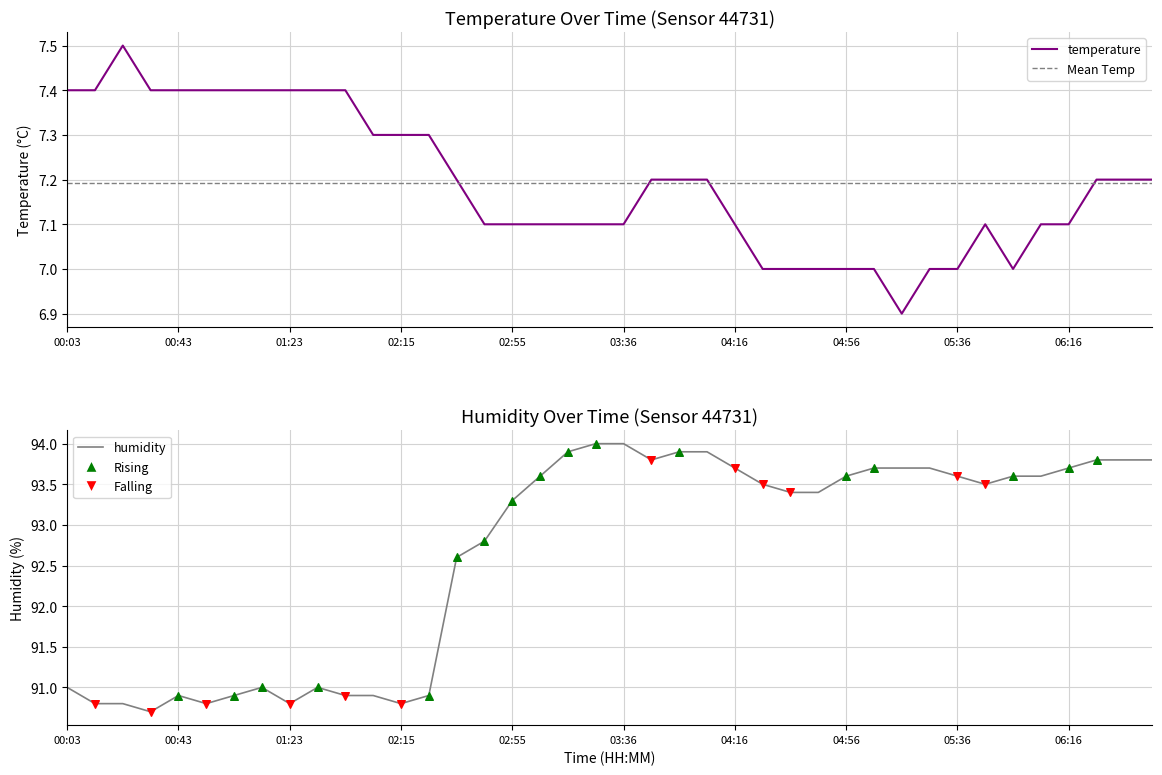

Is the value of temperature at 02:05 greater than the value of humidity at 04:56?

No